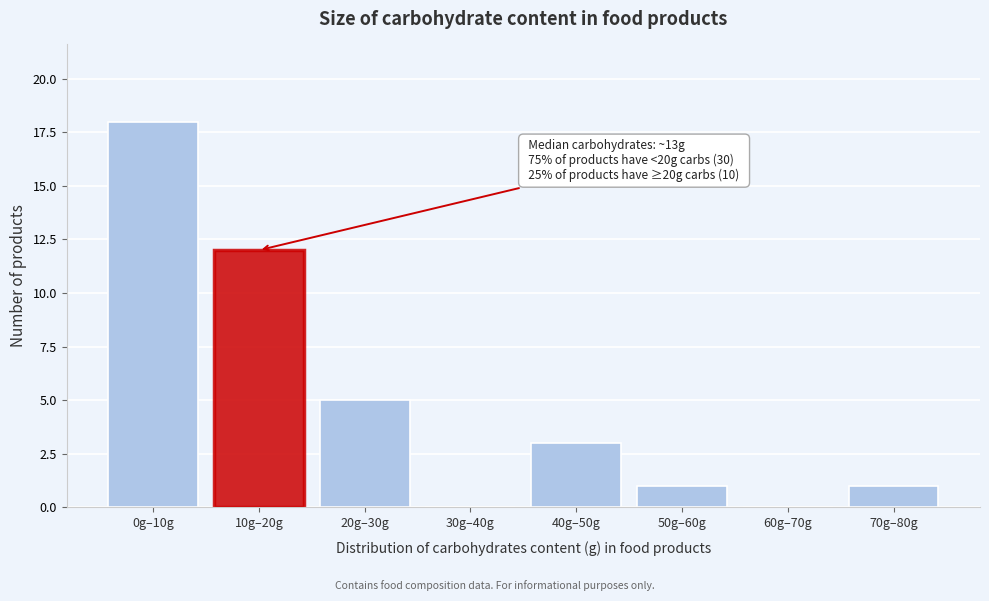

Reading left to right, what are all the values shown in this chart?

0g–10g=18	10g–20g=12	20g–30g=5	30g–40g=0	40g–50g=3	50g–60g=1	60g–70g=0	70g–80g=1